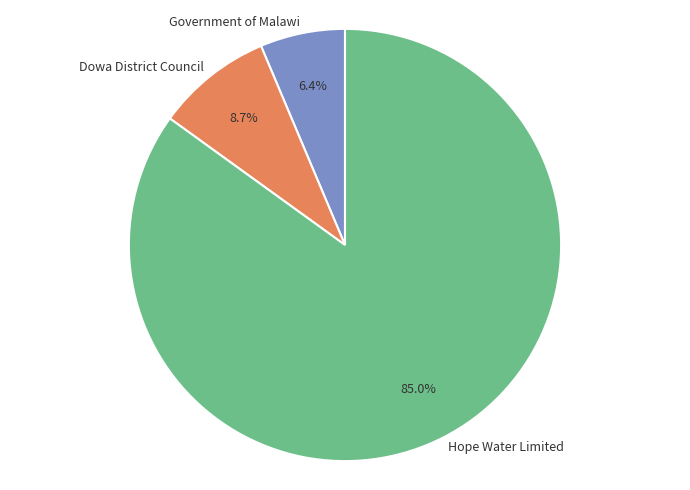

Which category has the biggest portion of the pie?

Hope Water Limited